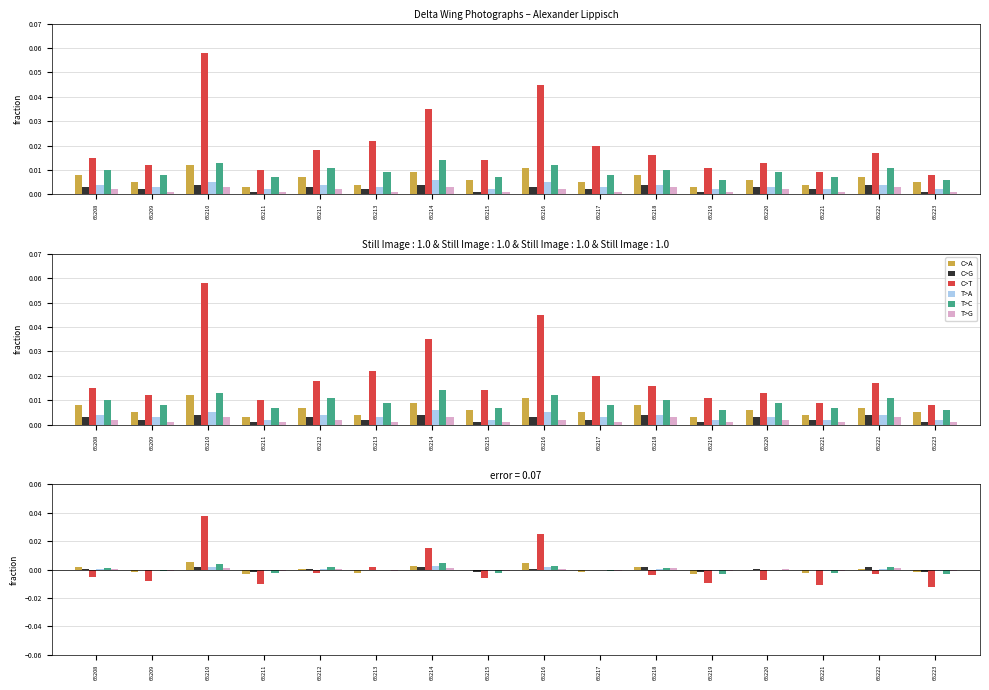

Which series has the largest range (max minus min)?

C>T